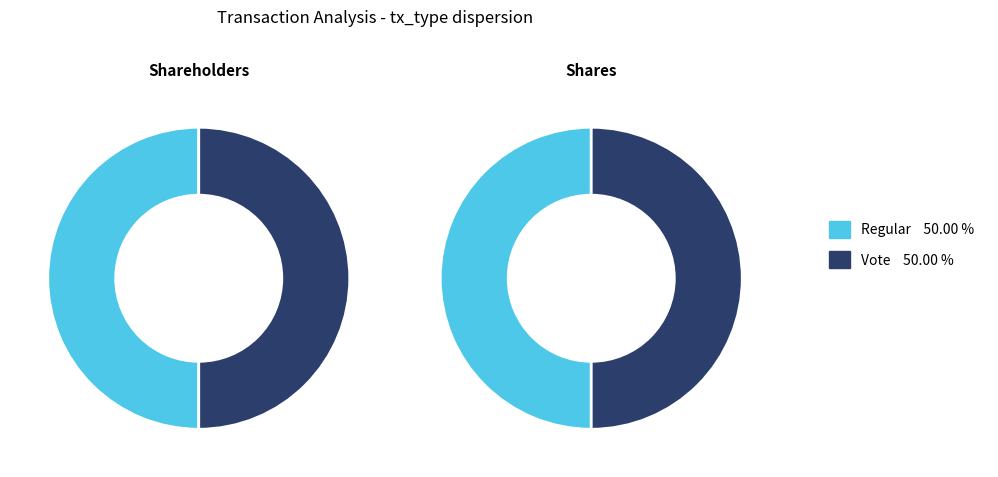

How many slices are in this pie chart?

2